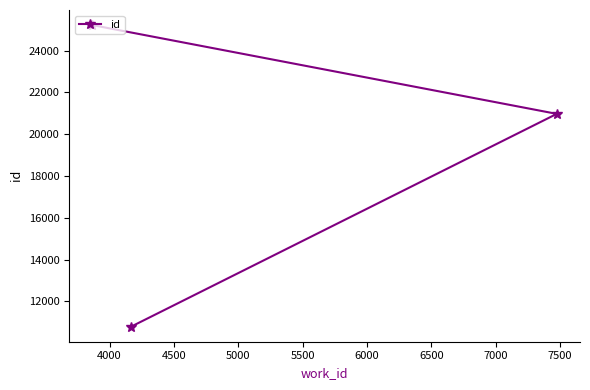

What is the sum of all values?

56985